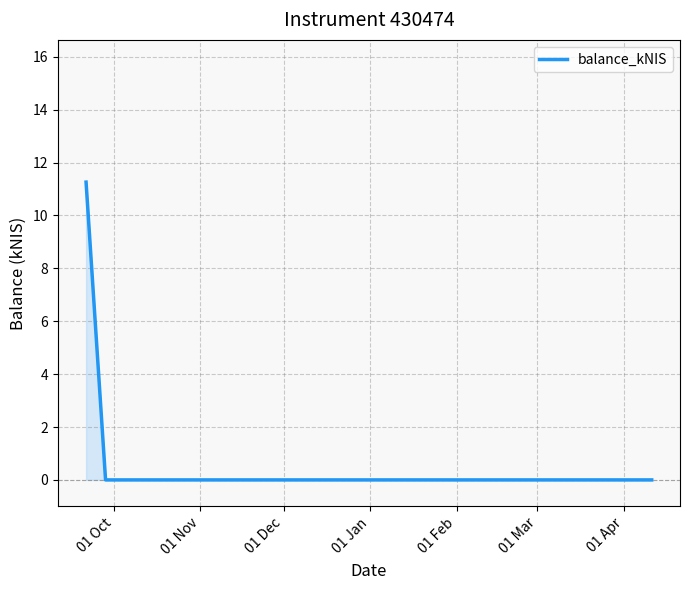

What is the sum of all values?

11.3